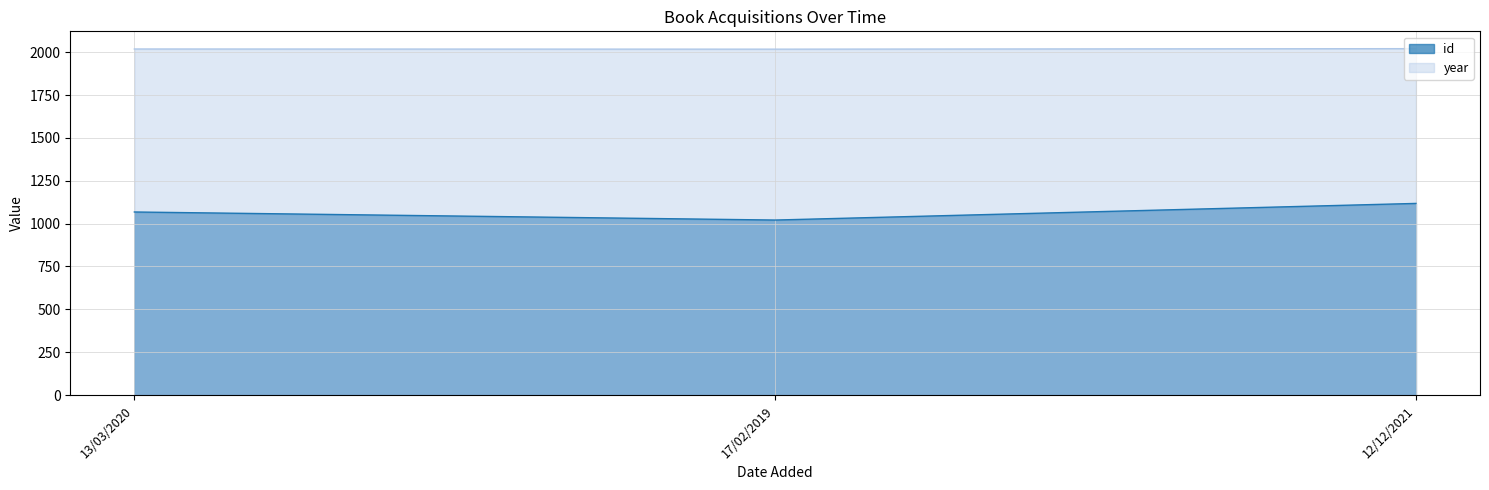

Is the value of year at 17/02/2019 greater than the value of id at 12/12/2021?

Yes